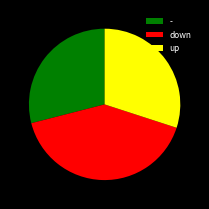

How many segments does this pie chart have?

3